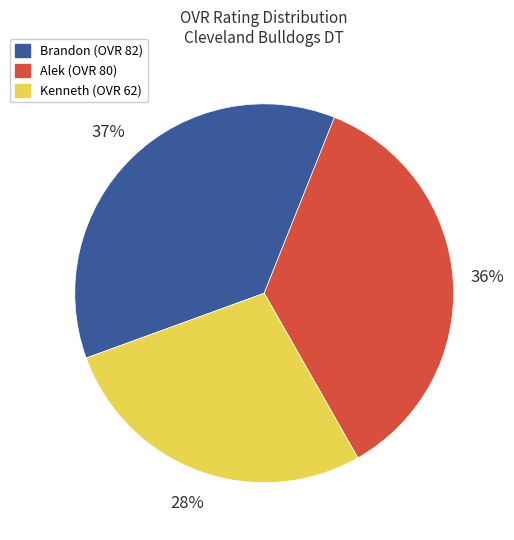

Which slice is the smallest?

Kenneth